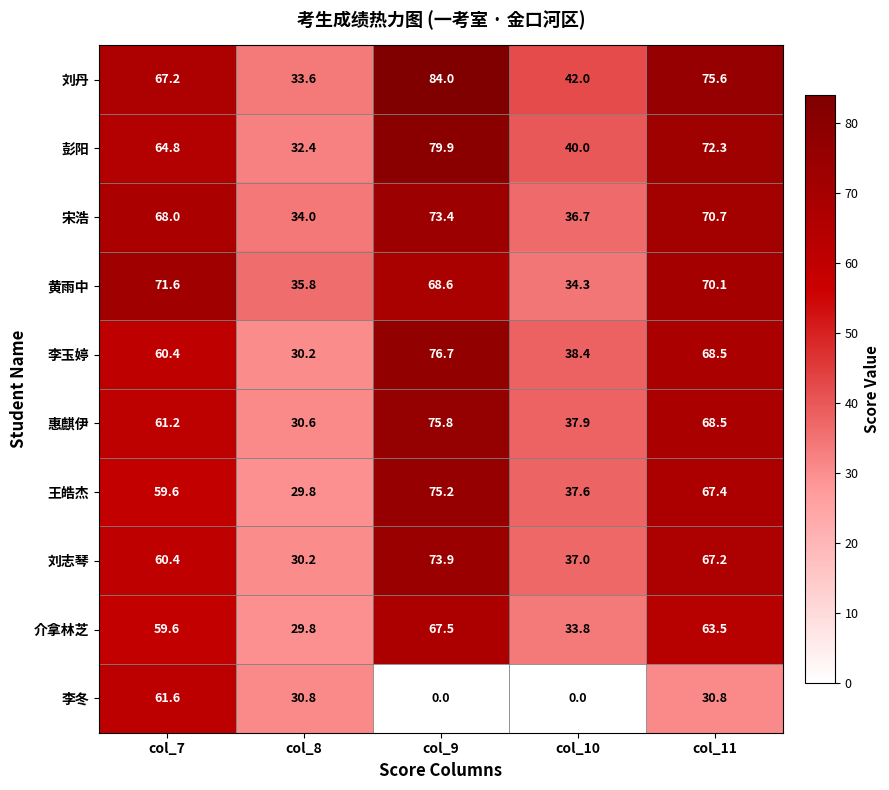

List the series in order of their peak value, highest first.

刘丹, 彭阳, 李玉婷, 惠麒伊, 王皓杰, 刘志琴, 宋浩, 黄雨中, 介拿林芝, 李冬